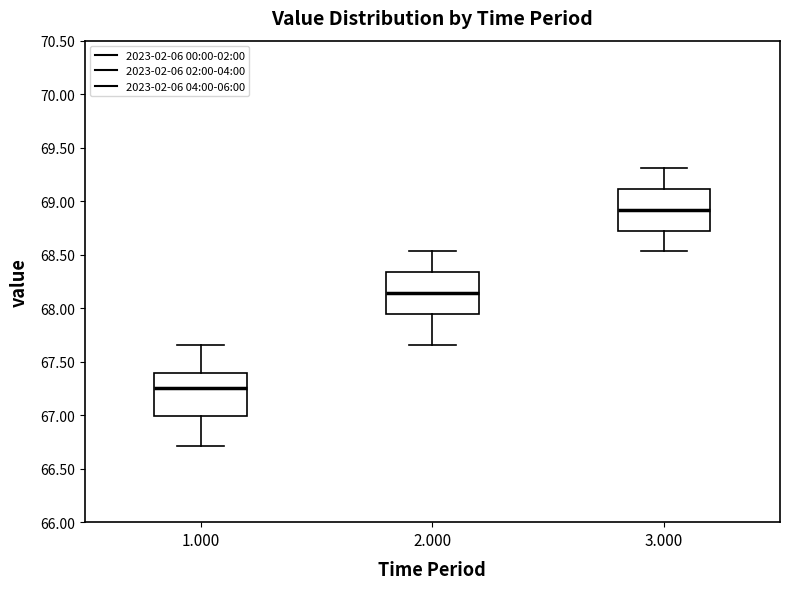

Where is the lower edge of the box at x = 2.000 on the y-axis? The values are not printed on the chart, so give them approximately, as read against the axis.

67.95